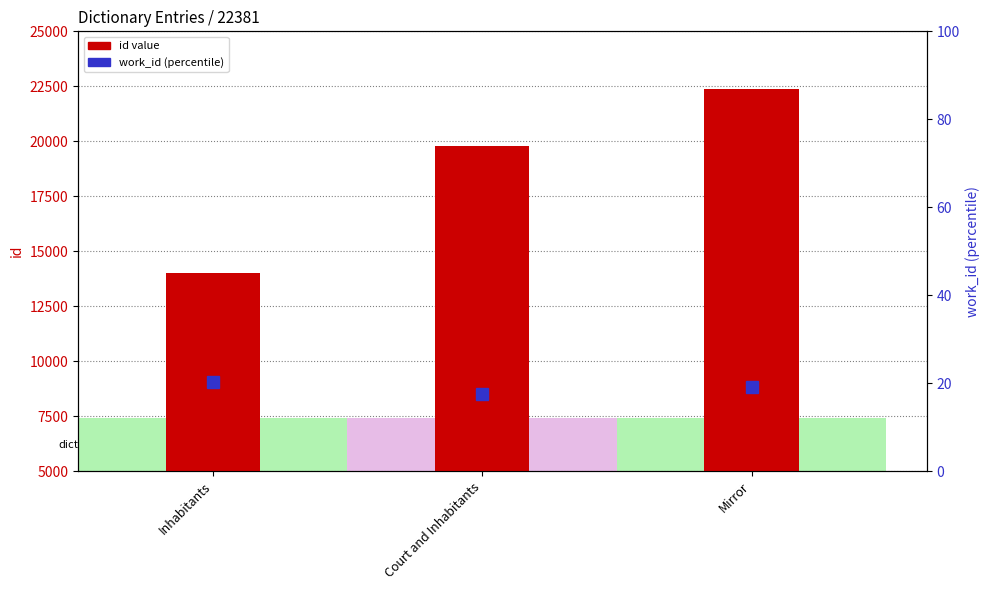

What are all the series names shown in the legend?

id, work_id